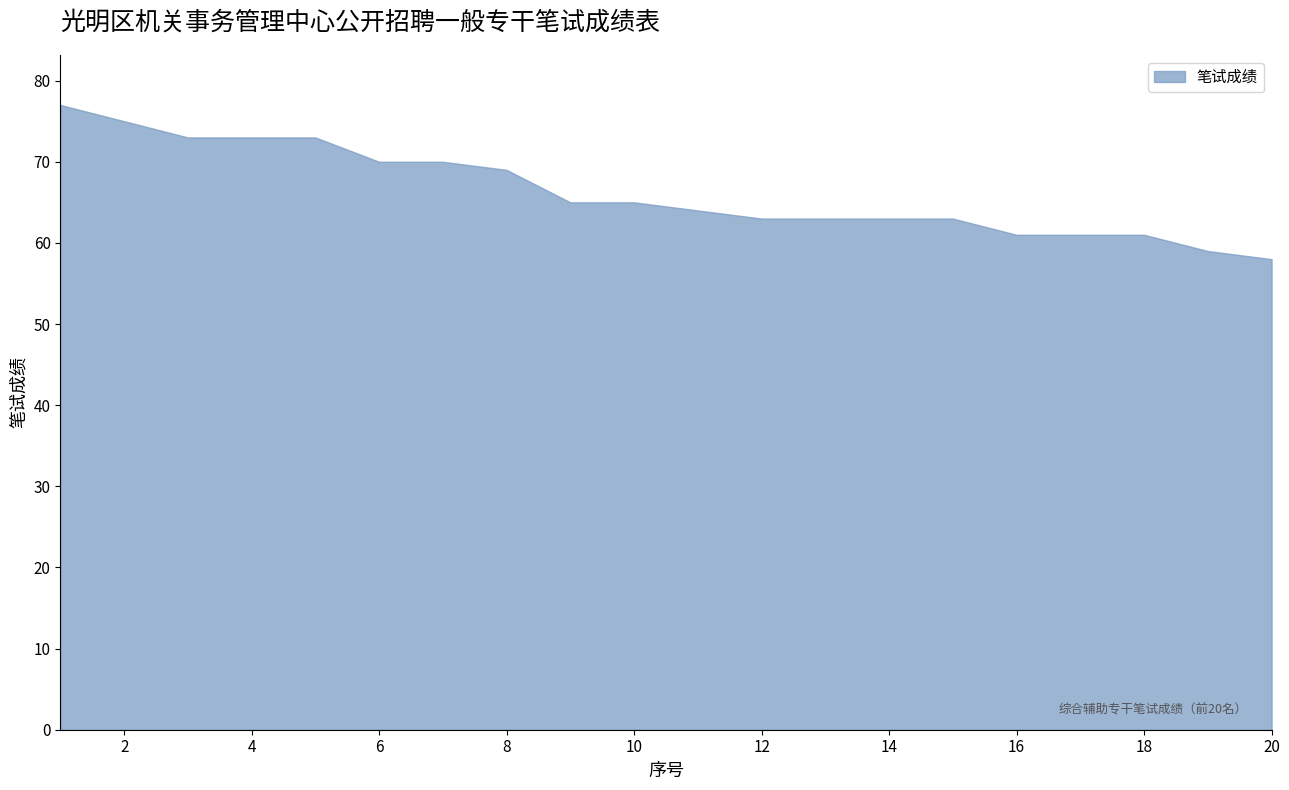

What is the greatest value displayed?

77